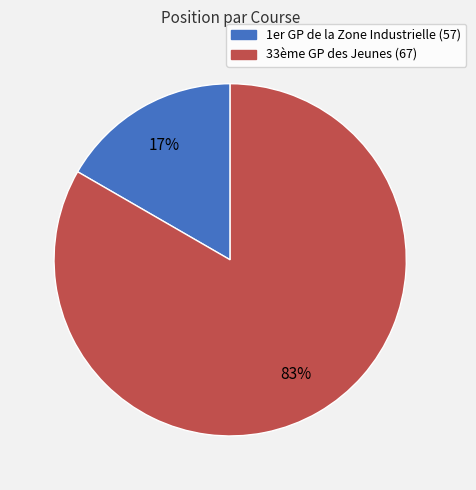

Which has a higher value, 1er GP de la Zone Industrielle (57) or 33ème GP des Jeunes (67)?

33ème GP des Jeunes (67)